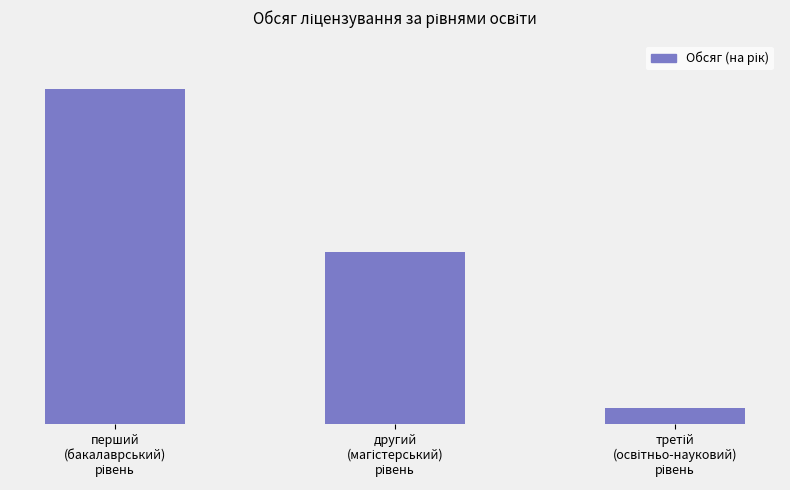

What is the difference between the second highest and minimum values?

489